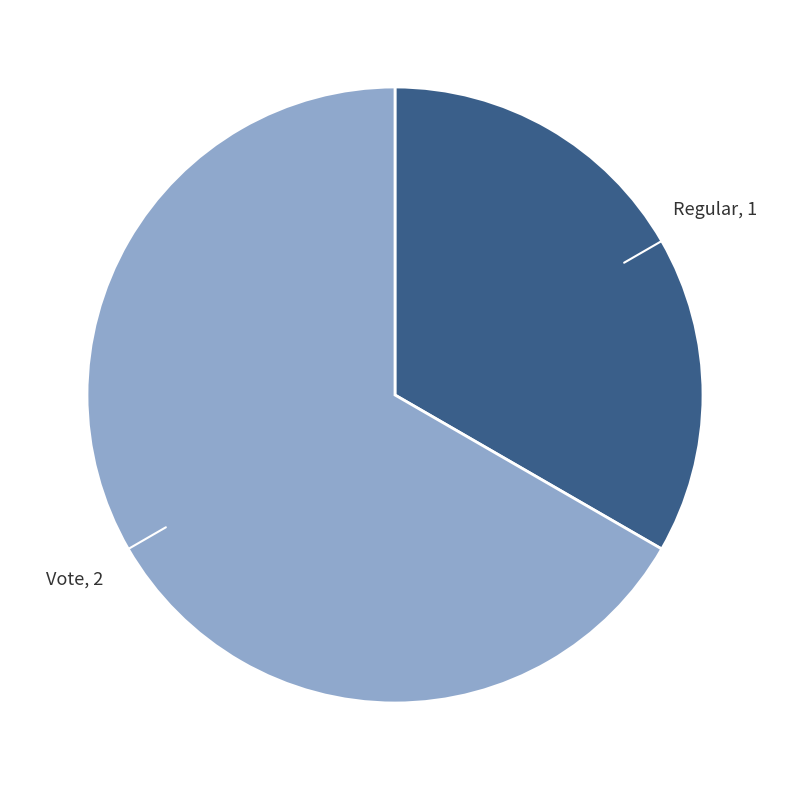

How many segments does this pie chart have?

2